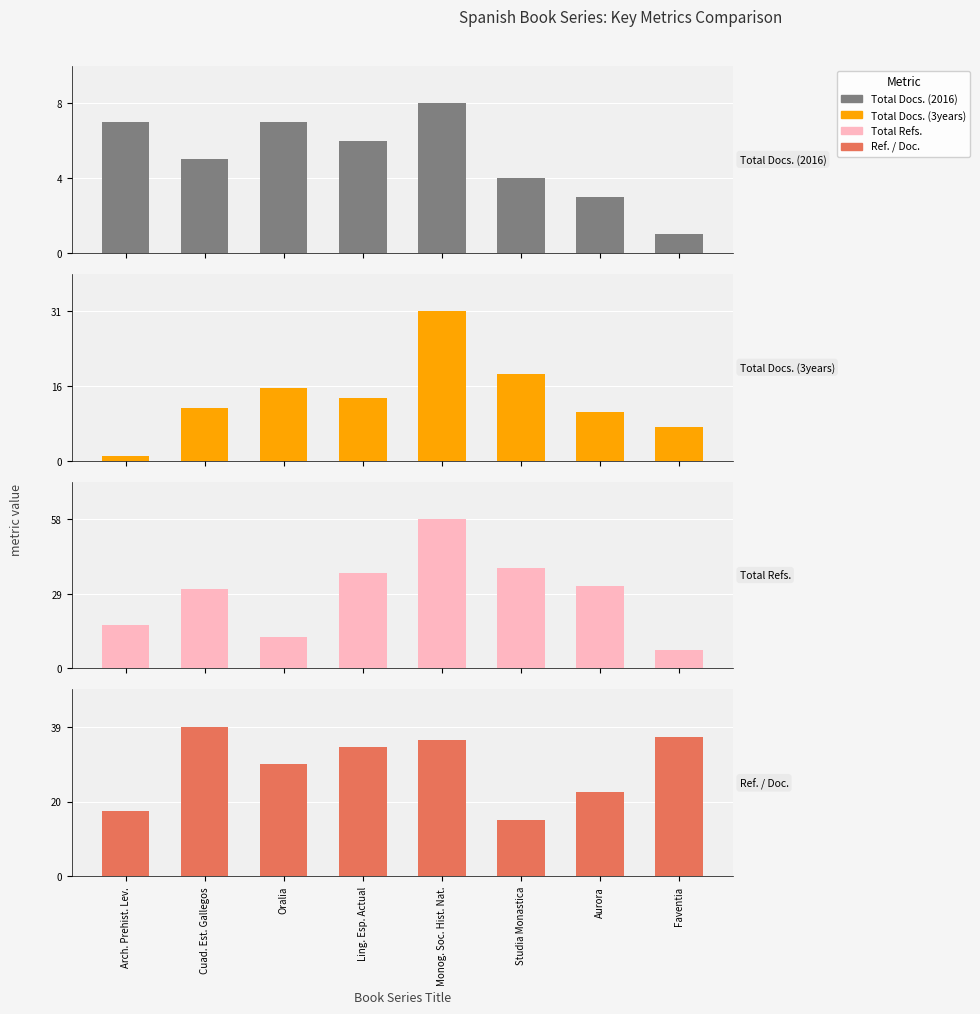

What position from the right is Studia Monastica?

3